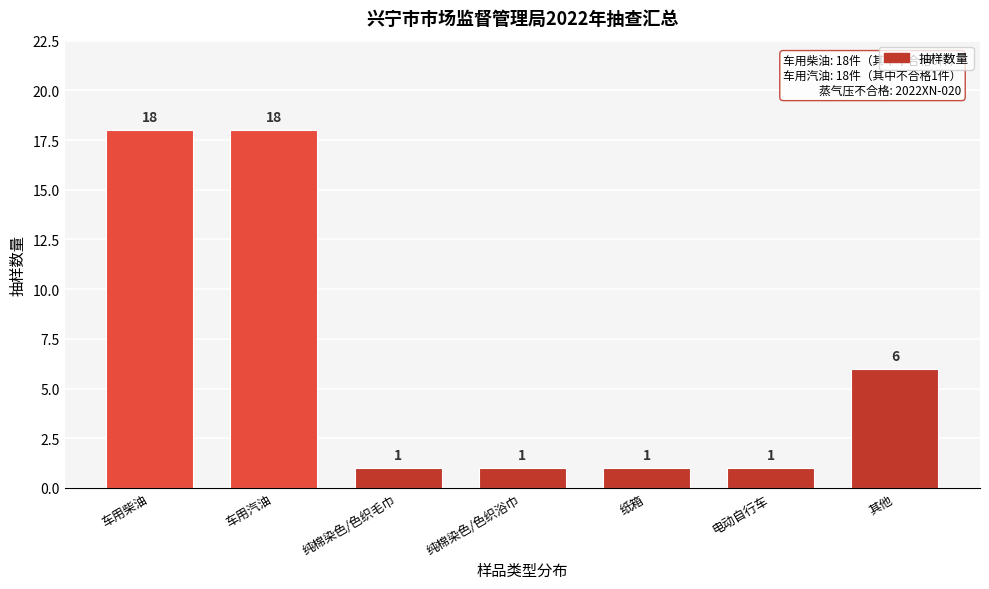

Reading left to right, transcribe all the data shown in this chart.

18	18	1	1	1	1	6